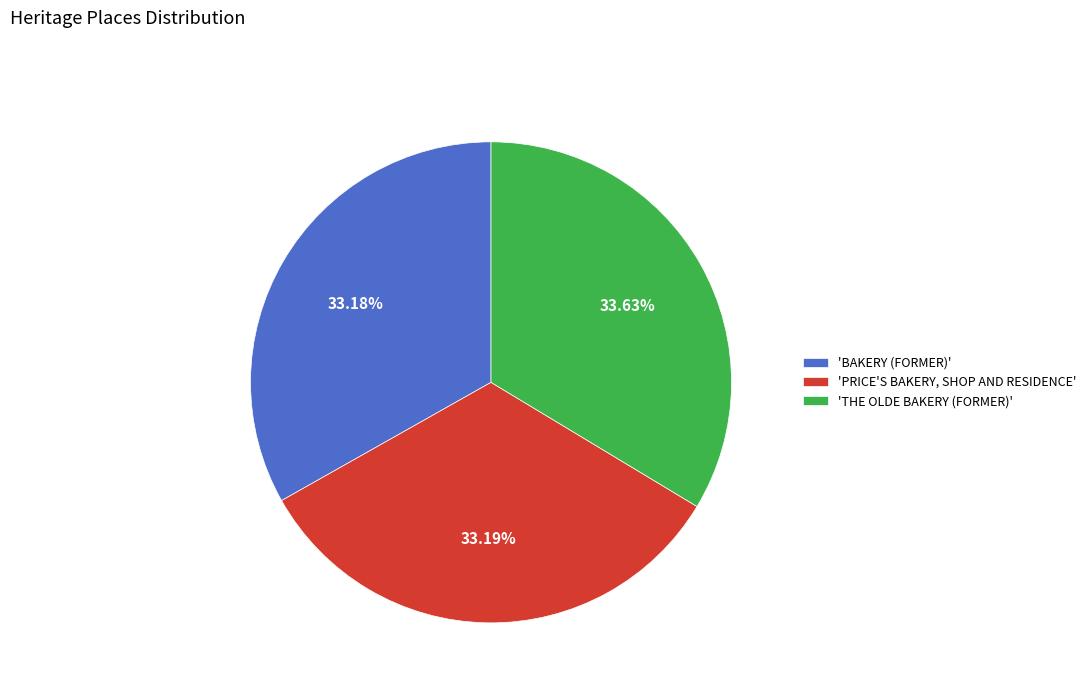

Rank the categories by value from lowest to highest.

'BAKERY (FORMER)', 'PRICE'S BAKERY, SHOP AND RESIDENCE', 'THE OLDE BAKERY (FORMER)'